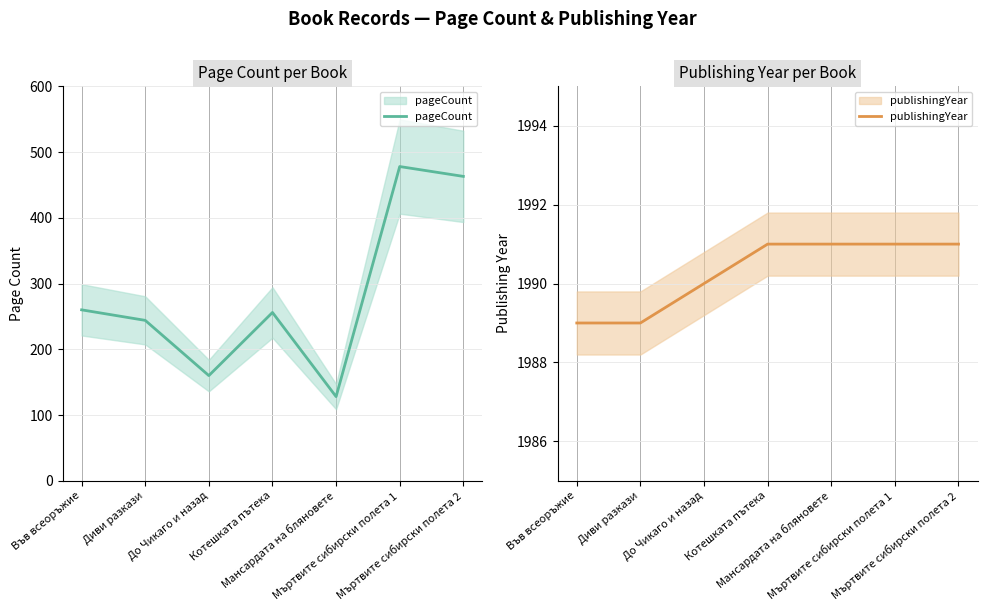

What is the average value of the publishingYear series?

1990